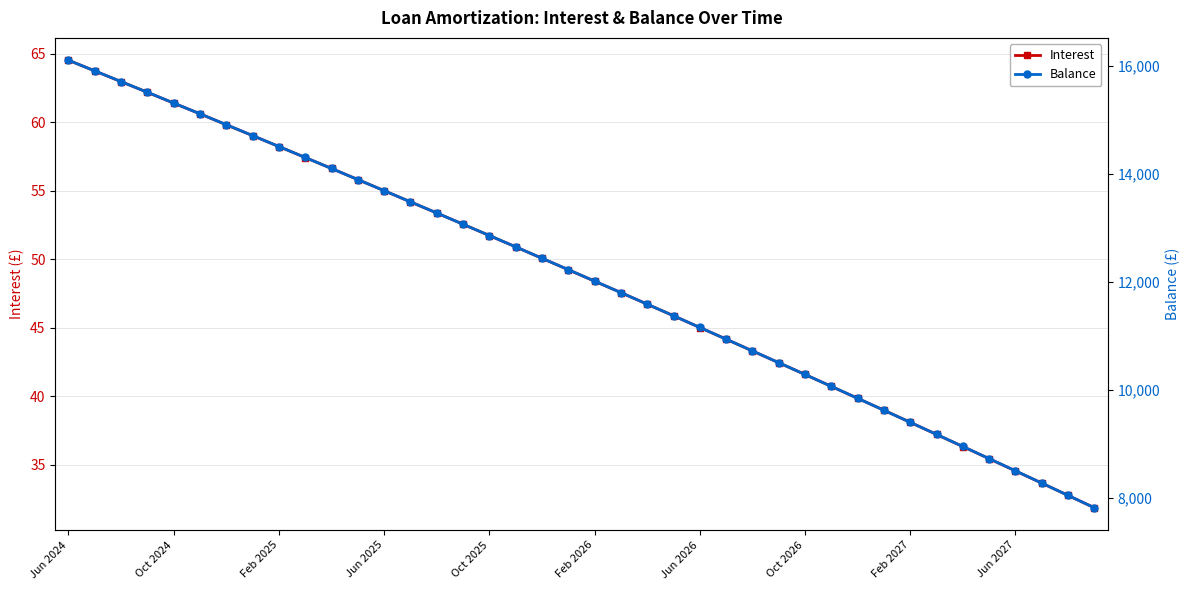

What is the minimum value for Interest?

31.9